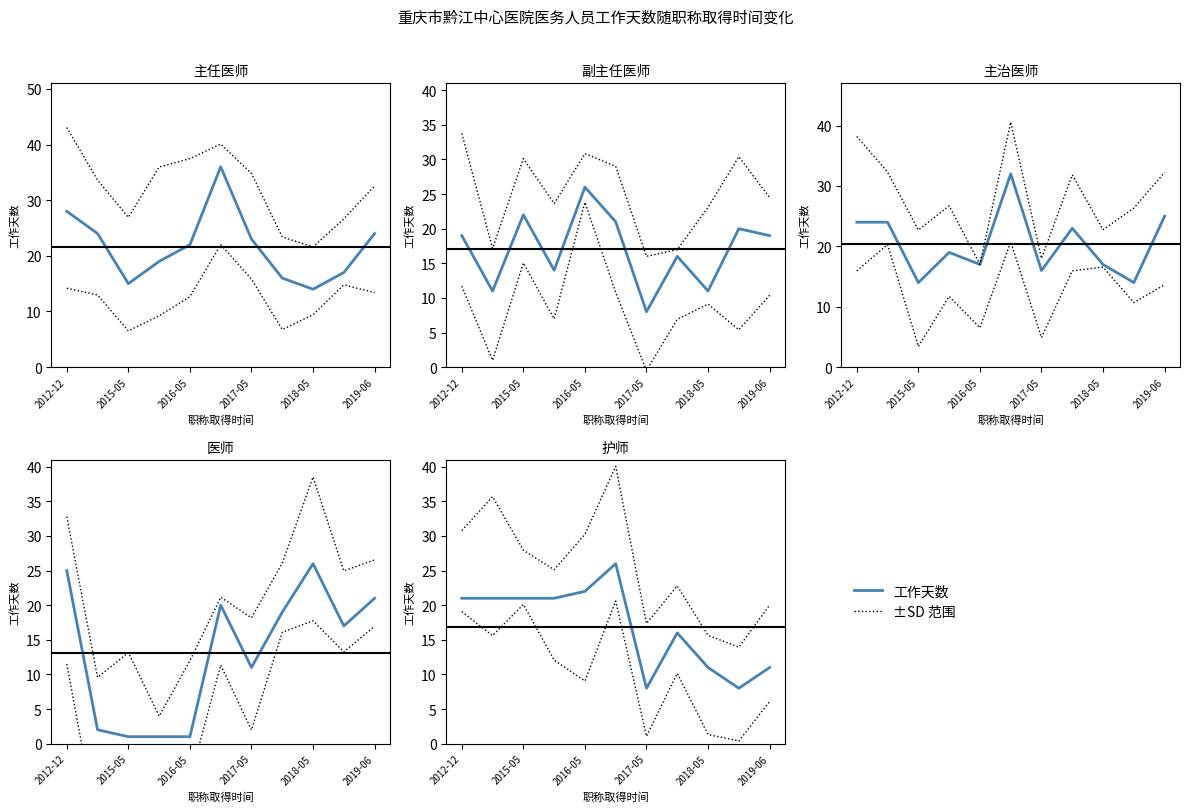

List the series in order of their overall mean, lowest first.

±SD lower, 工作天数, ±SD upper